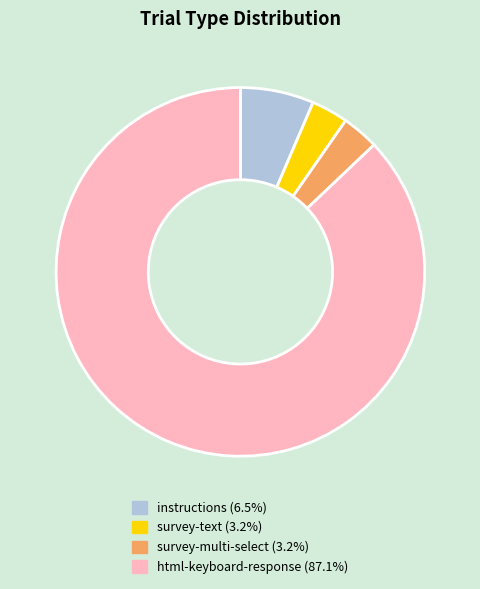

Does any single category account for the majority?

Yes